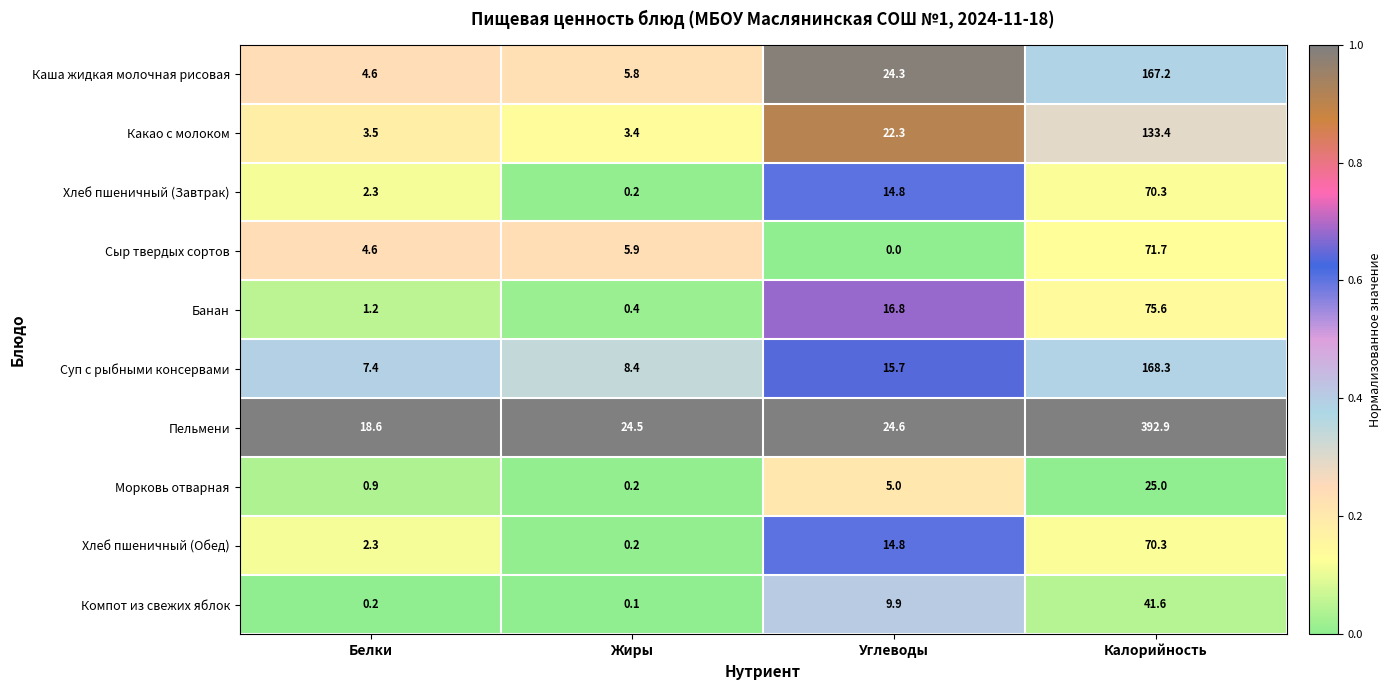

At which category is the sum across all series the highest?

Калорийность